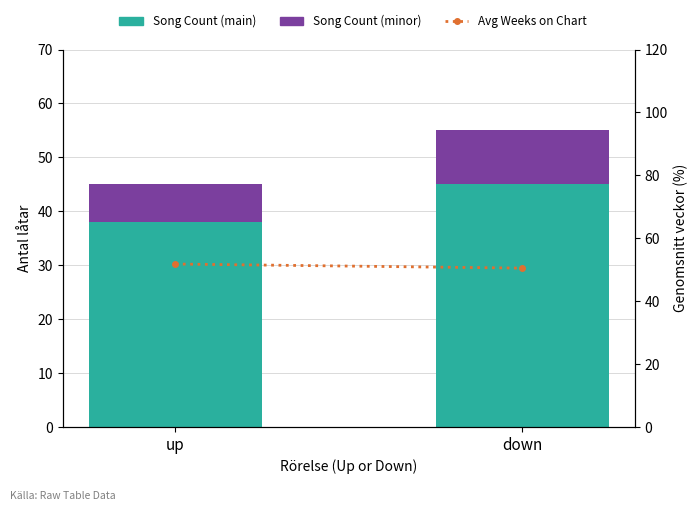

What position from the left is down?

2